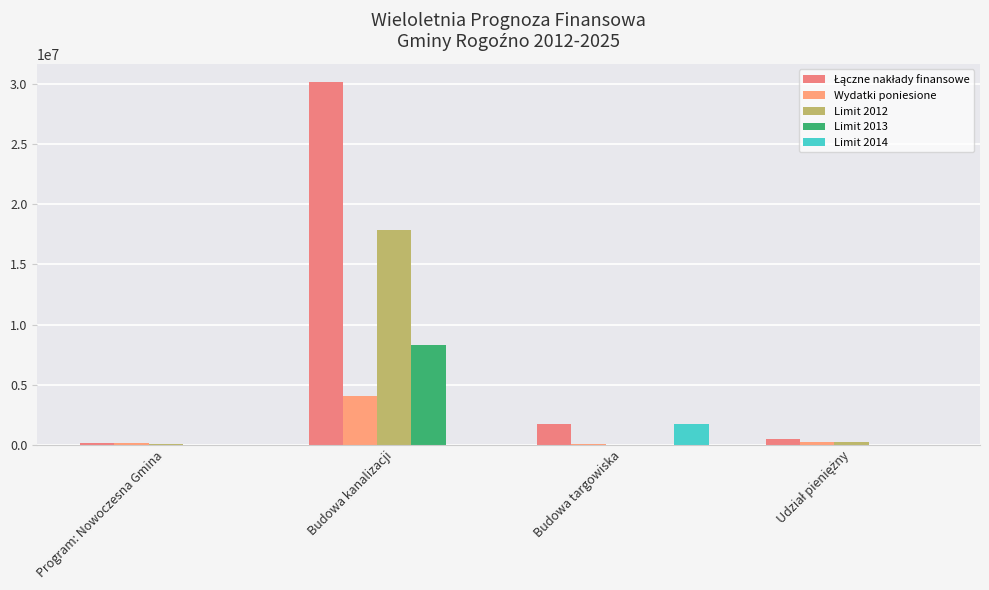

Which category has the lowest value in the Łączne nakłady finansowe series?

Program: Nowoczesna Gmina